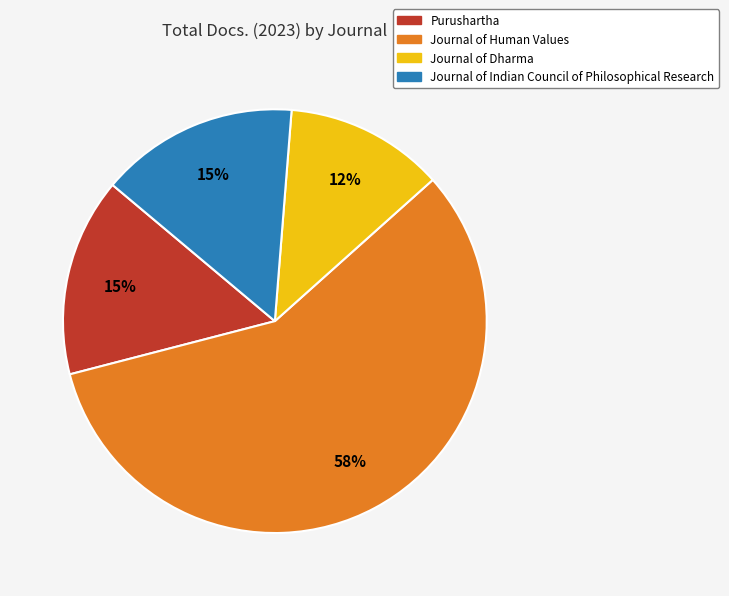

Which slice represents more than half of the pie?

Journal of Human Values